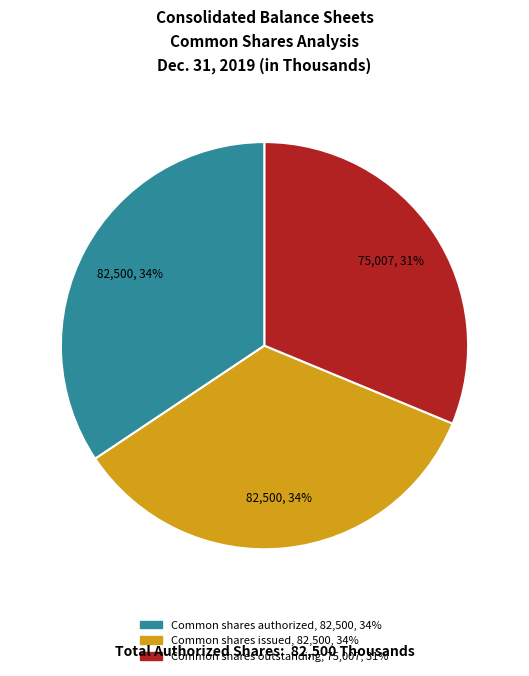

Is there any slice that represents more than half of the pie?

No